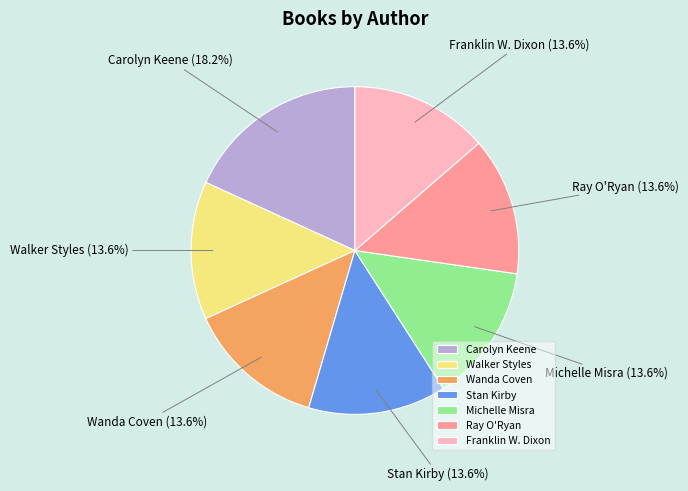

What is the total percentage of Stan Kirby and Franklin W. Dixon?

27.3%